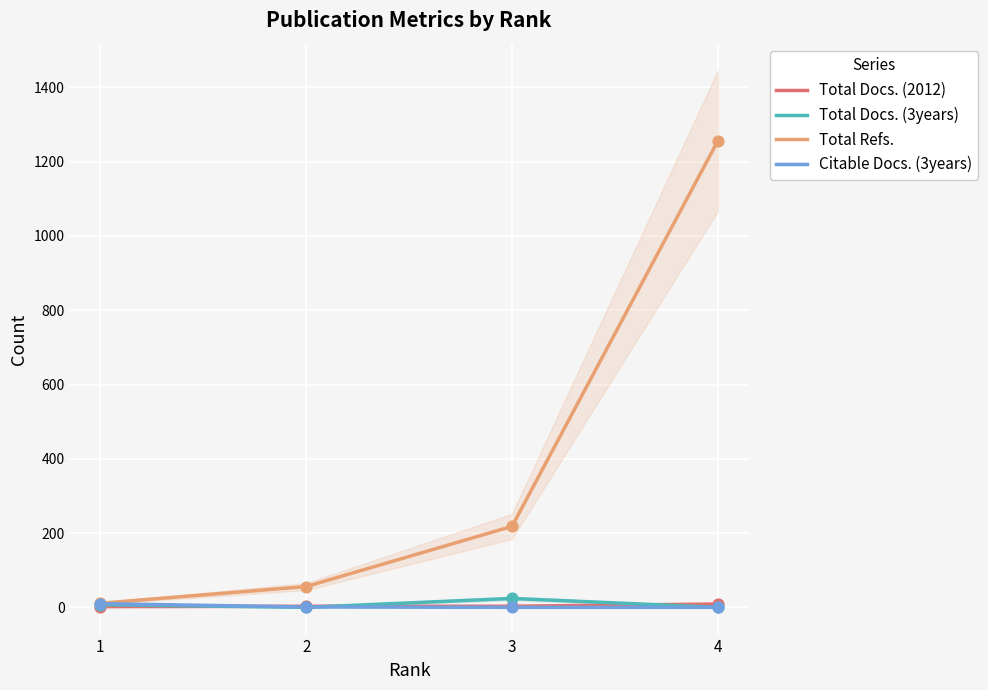

What are all the series names shown in the legend?

Total Docs. (2012), Total Docs. (3years), Total Refs., Citable Docs. (3years)